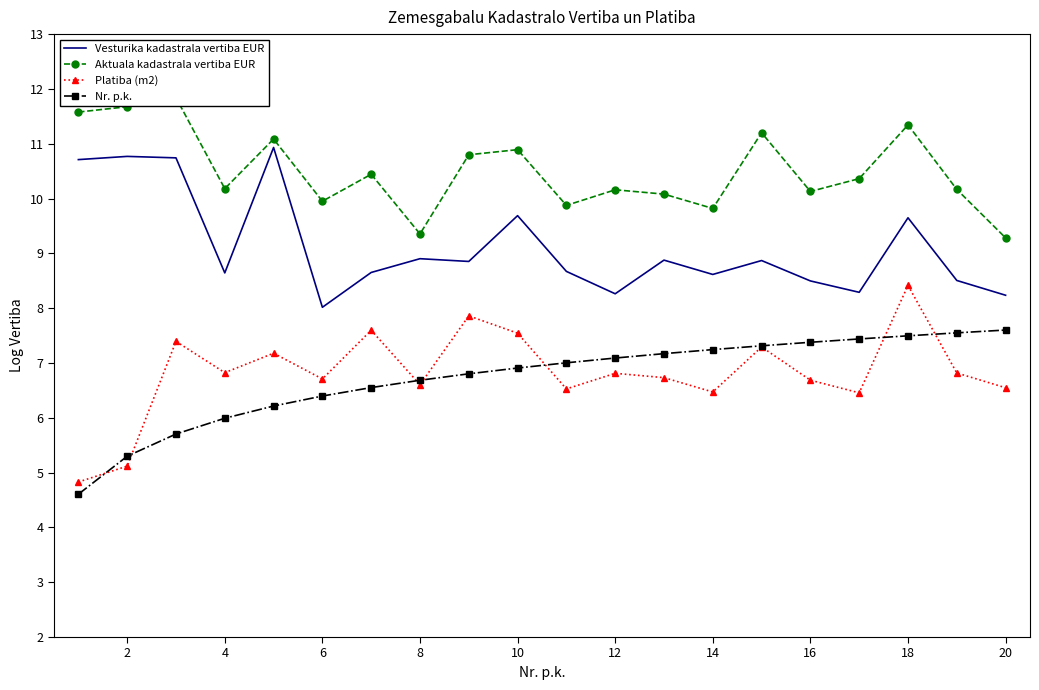

How many data points in Nr. p.k. are less than 7?

10